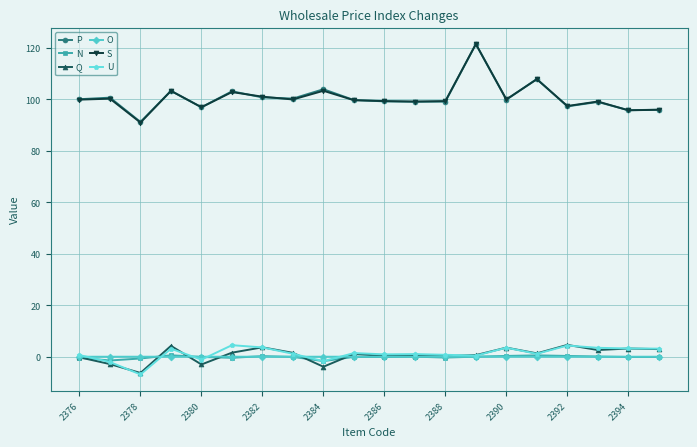

At how many categories does at least one series exceed 33?

20